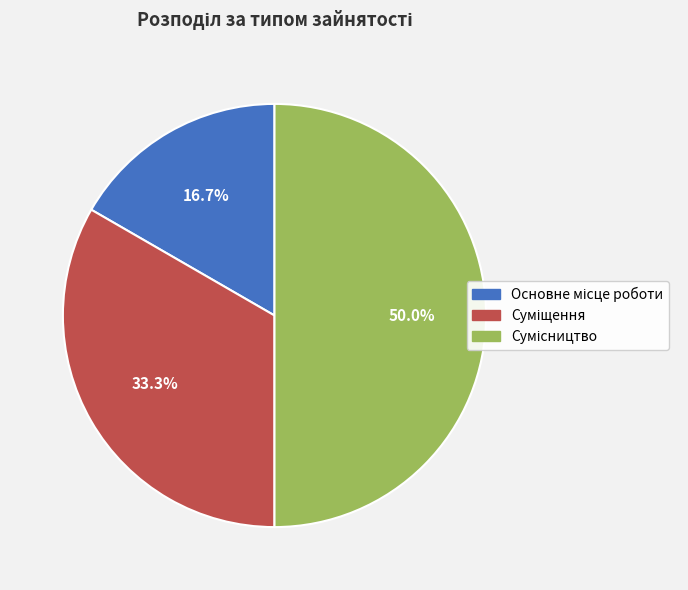

Is it true that Основне місце роботи is 24% of the pie?

False